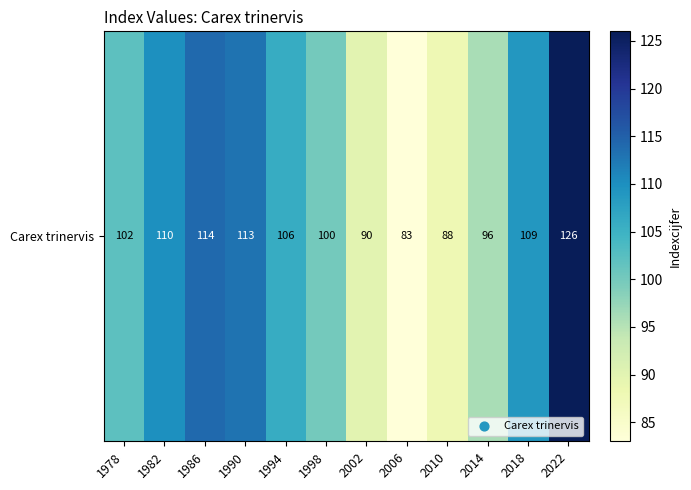

What is the difference between the second highest and second lowest values?

26